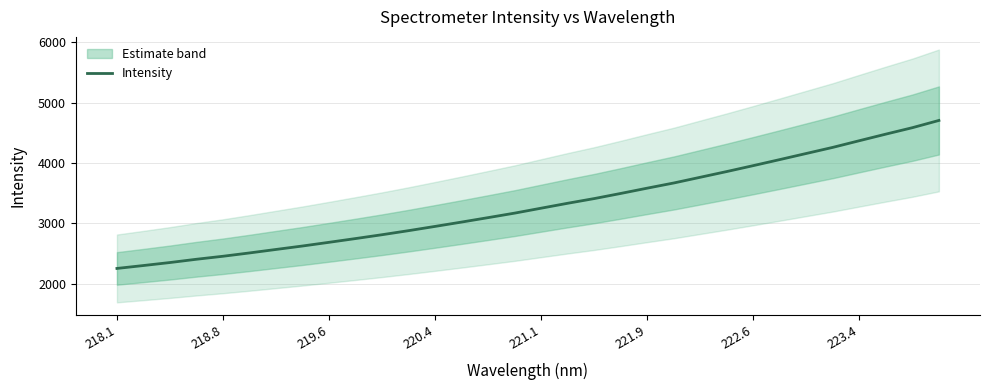

True or false: Intensity has a value of 4369.0 at 223.4.

True